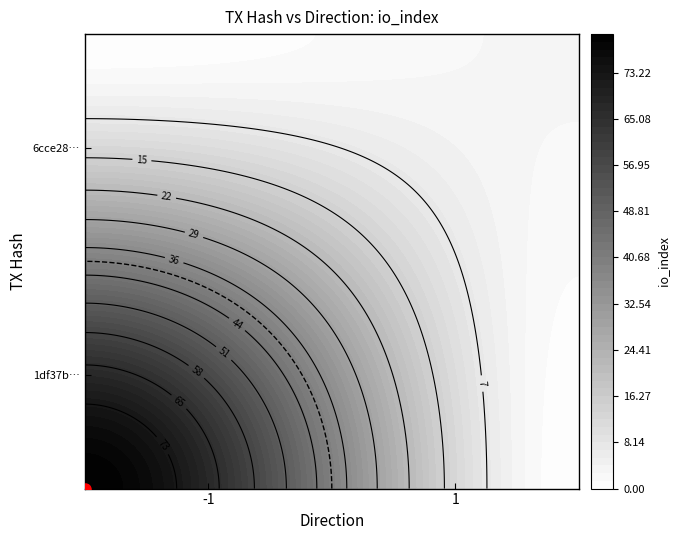

Rank the series by their average value, from highest to lowest.

1df37b3cca01ef92403c9d3c8e8b0501ac6c4e7, 6cce28cbc018fc960868e3de4995b61a45b0b3e